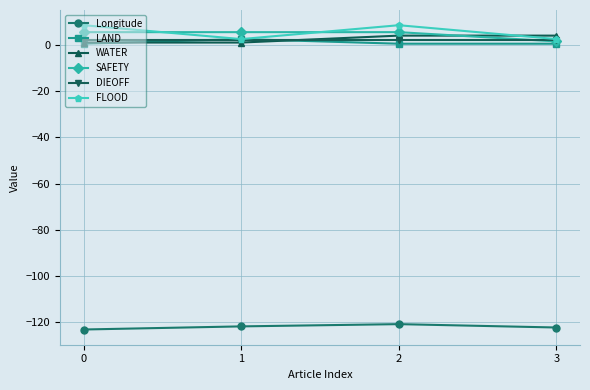

Count the SAFETY values in the range 5 to 6.

3